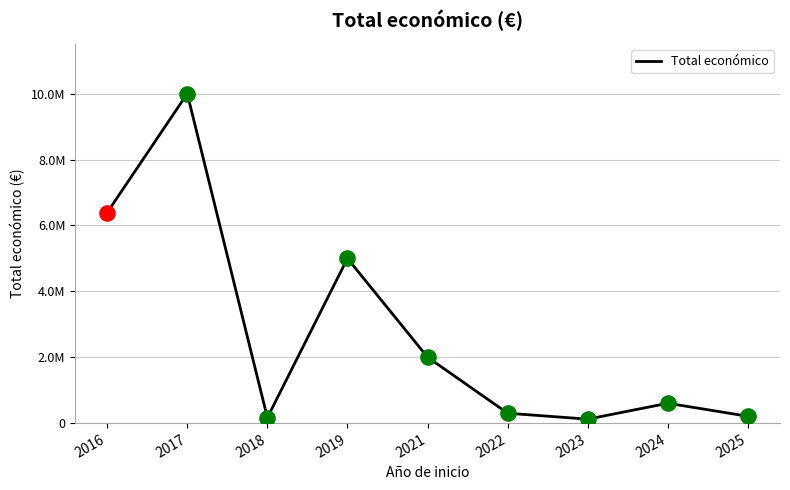

Which has a higher value, 2021 or 2025?

2021